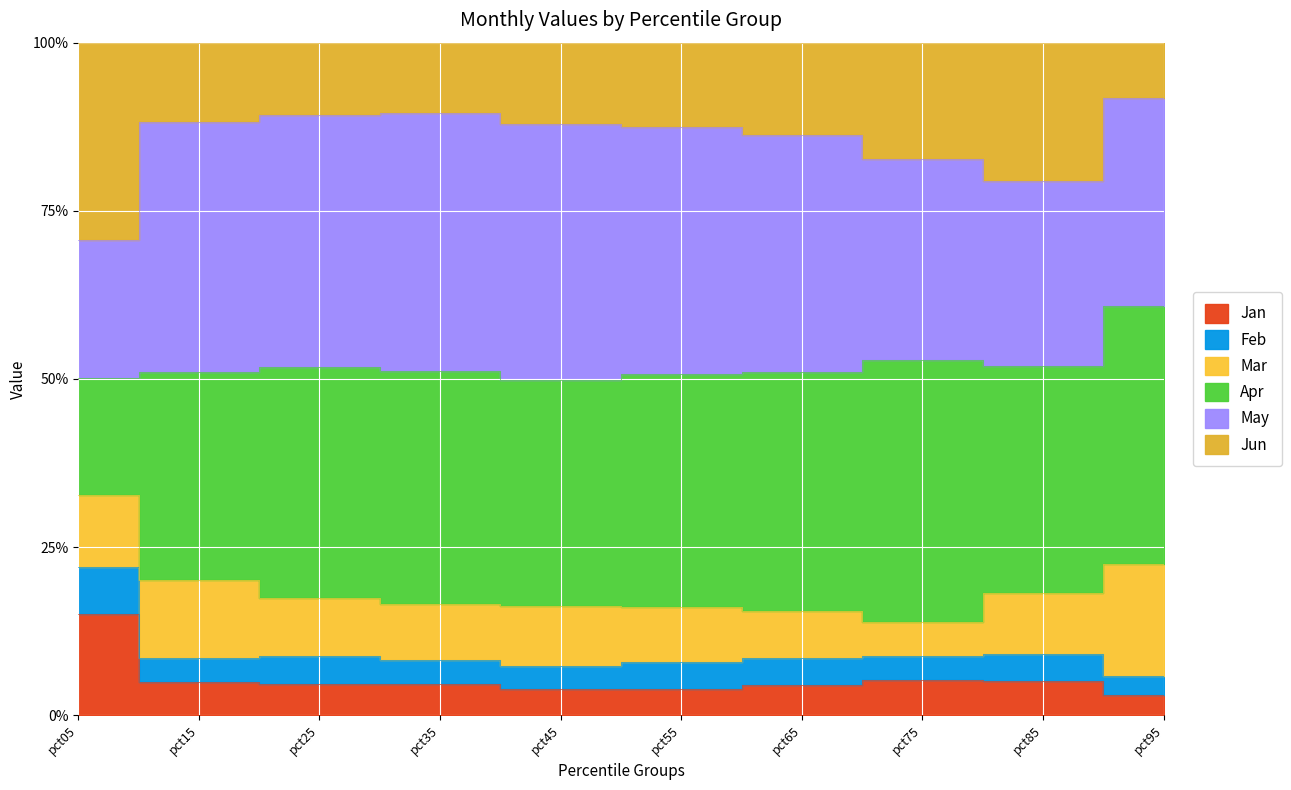

At which category is the sum across all series the highest?

pct05